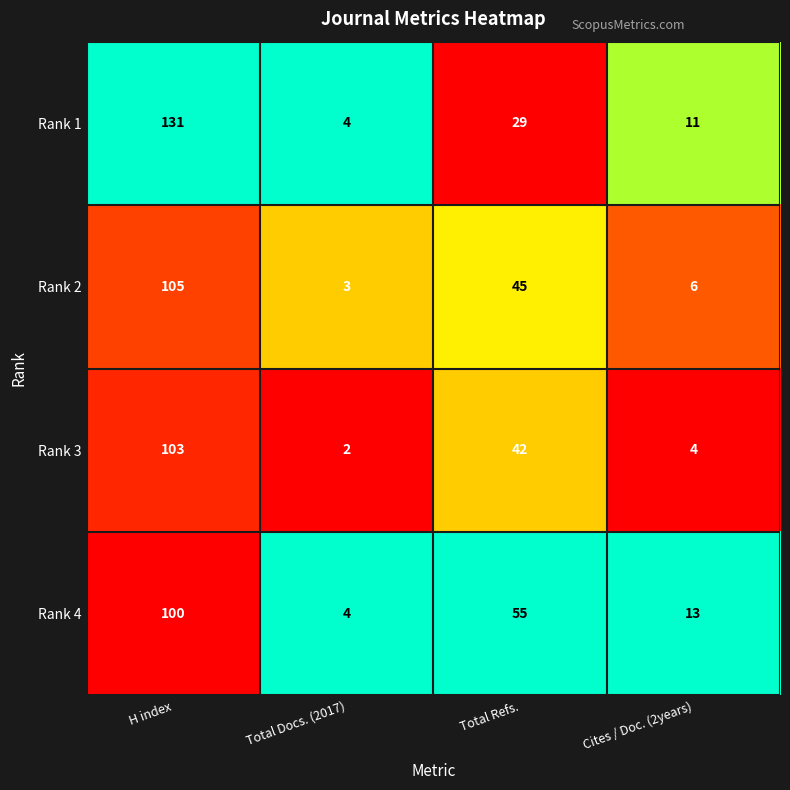

Reading left to right, what are all the values shown in this chart?

Rank 1: 131	4	29	11
Rank 2: 105	3	45	6
Rank 3: 103	2	42	4
Rank 4: 100	4	55	13